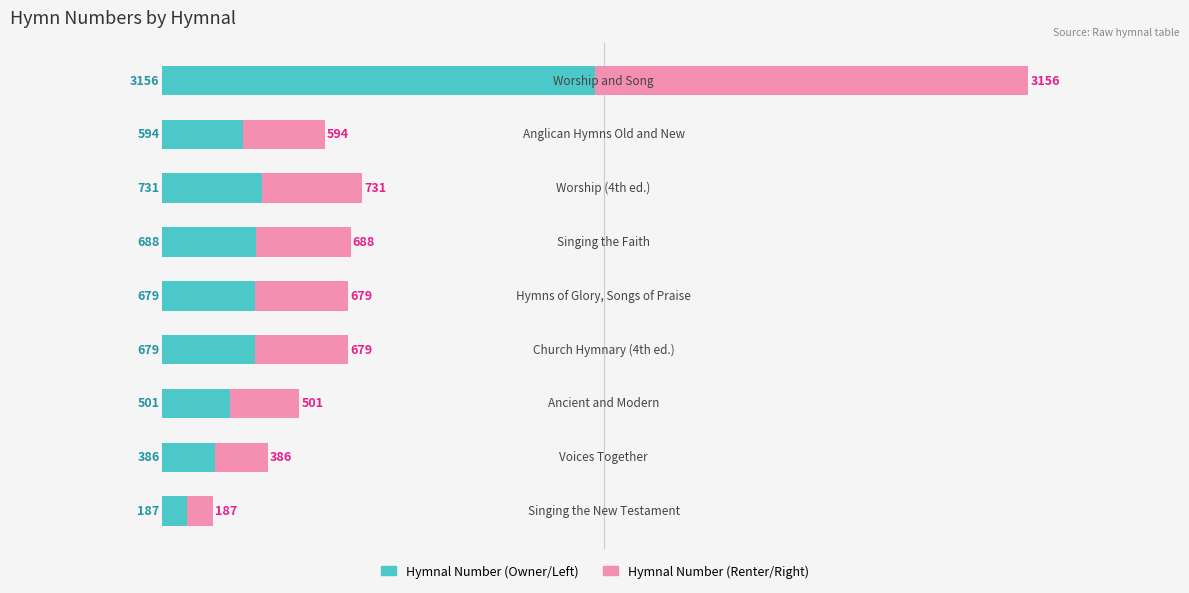

Count the number of data series in this chart.

2